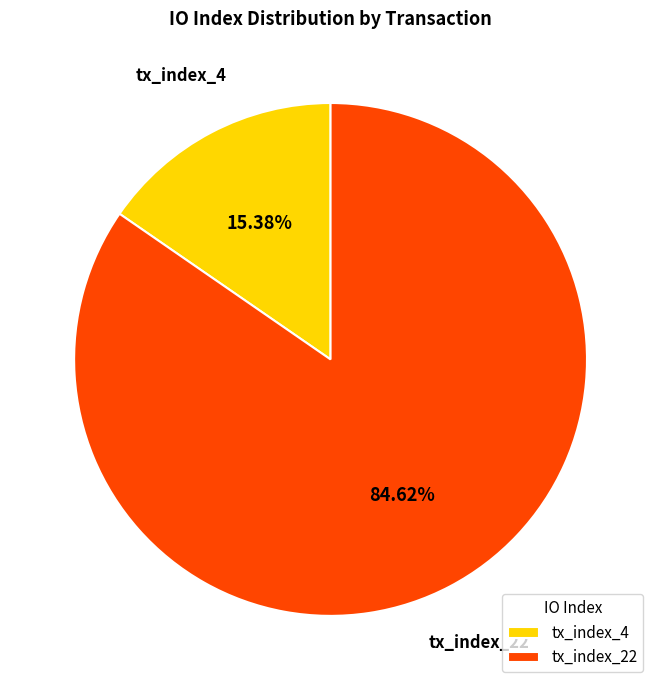

Which category has the smallest portion of the pie?

tx_index_4